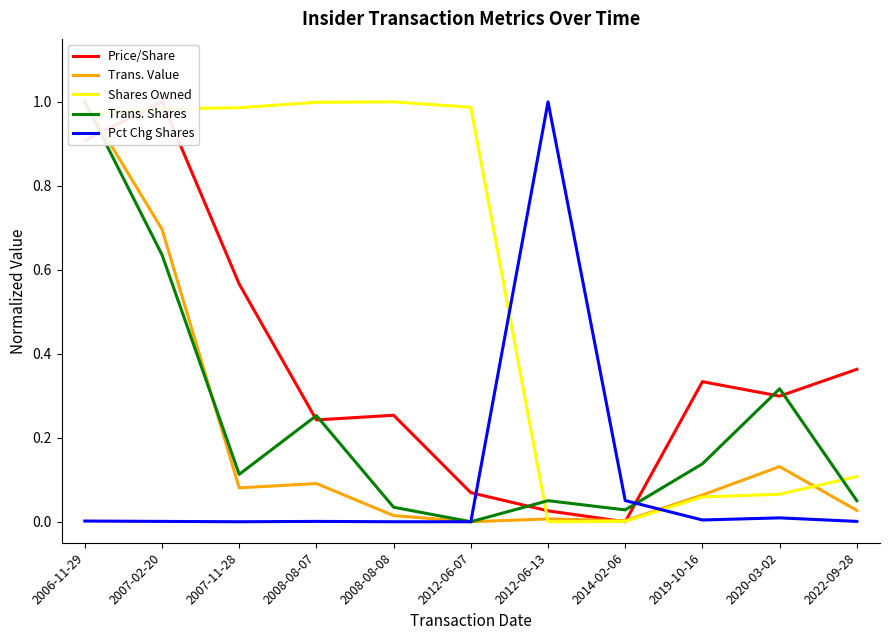

What is the approximate value of Trans. Shares at 2012-06-13?

0.1